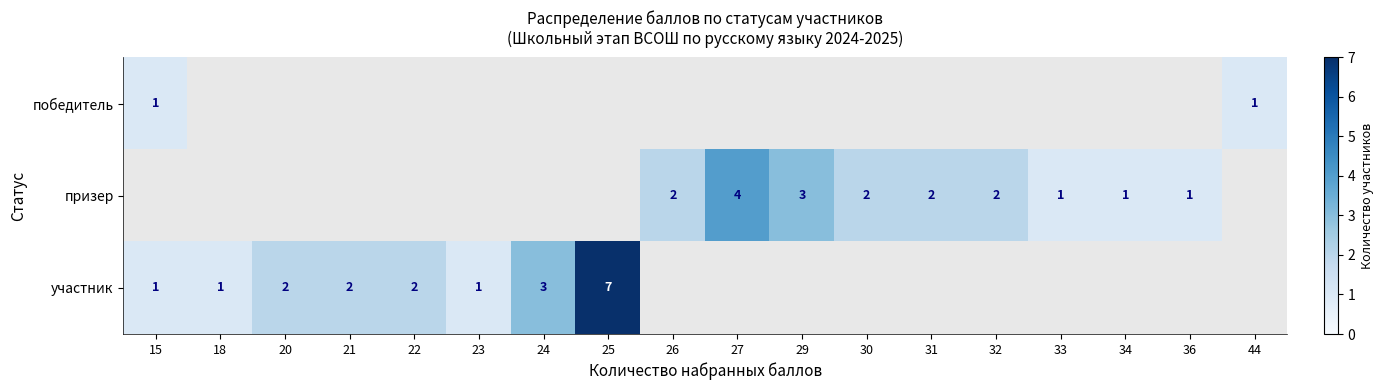

Is it true that участник equals 3 at 20?

False